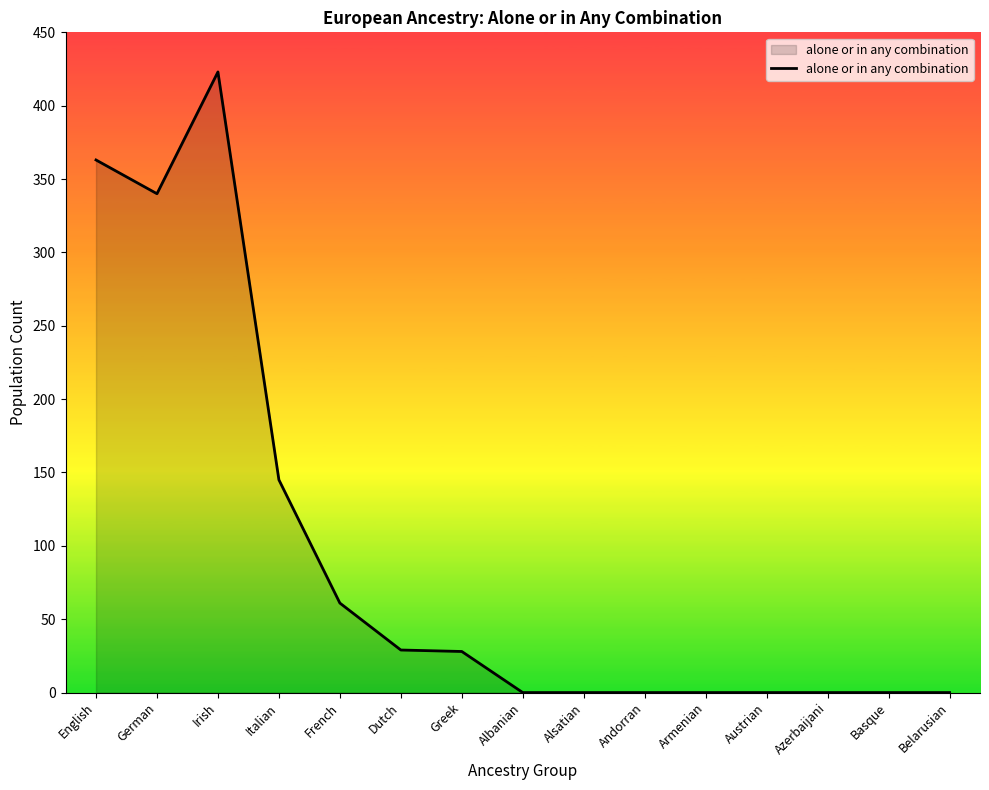

What position from the left is Armenian?

11